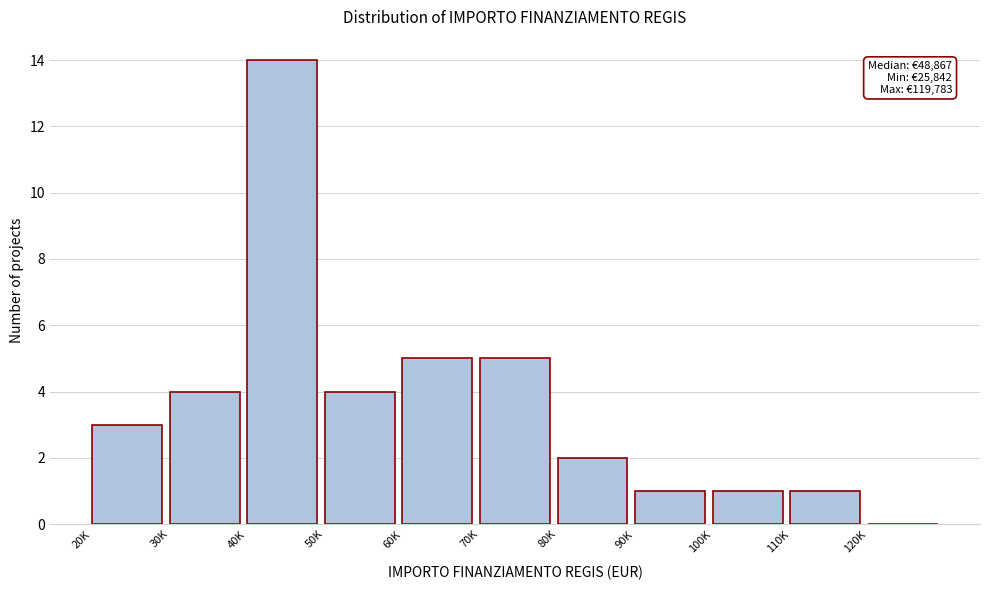

Reading left to right, list all the values displayed in this chart.

20K=3	30K=4	40K=14	50K=4	60K=5	70K=5	80K=2	90K=1	100K=1	110K=1	120K=0